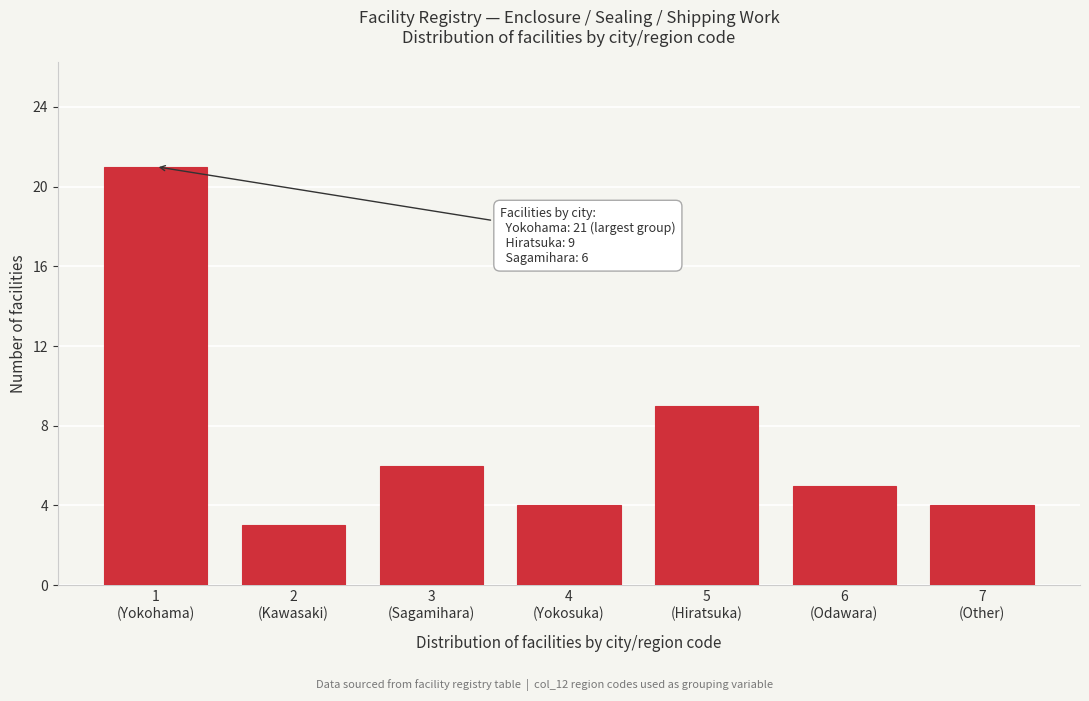

Reading left to right, extract all data points from this chart.

21	3	6	4	9	5	4